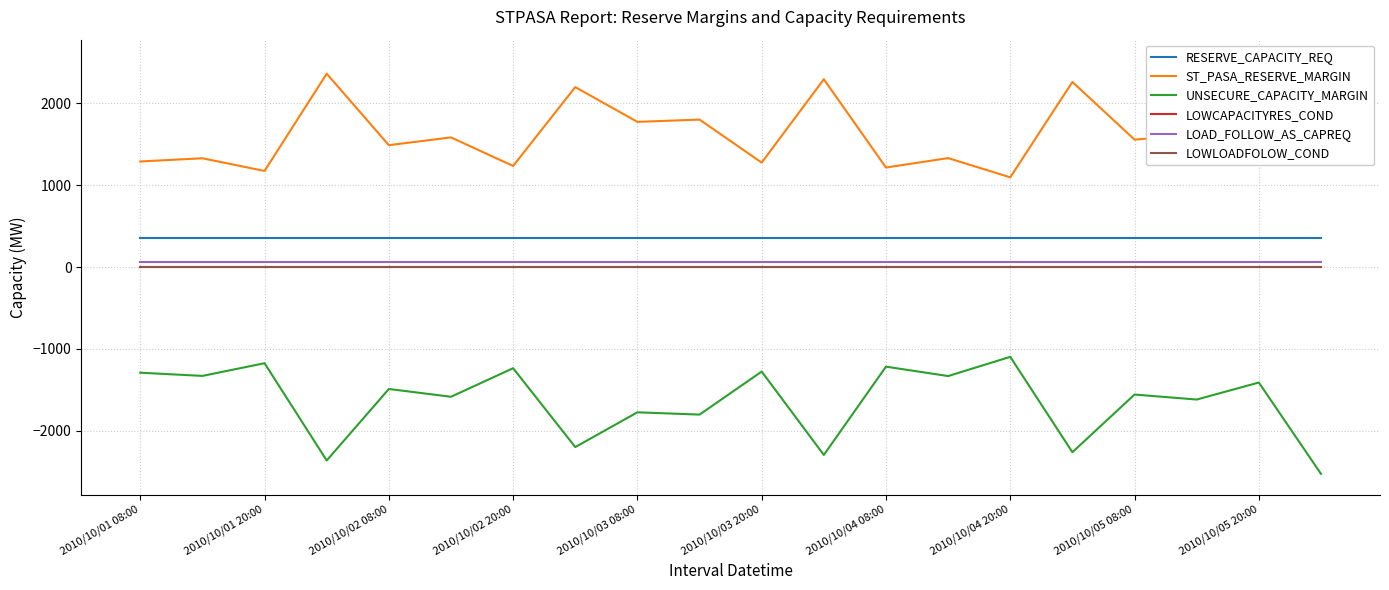

True or false: RESERVE_CAPACITY_REQ has a value of 104 at 2010/10/05 08:00.

False